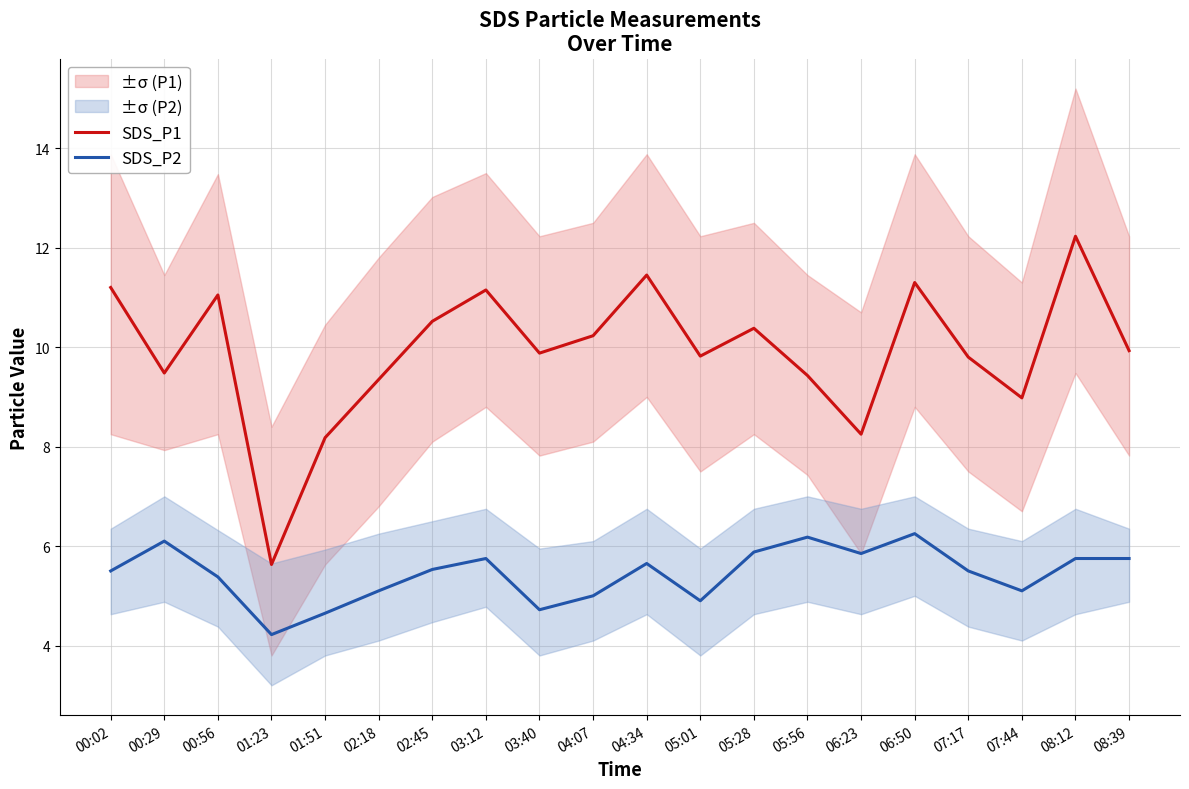

Is this an area chart (filled region under the line)?

No